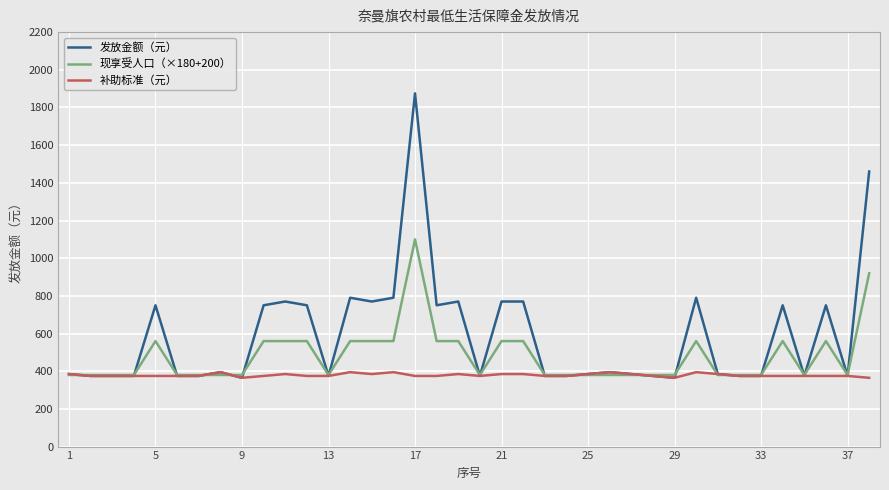

At how many categories does at least one series exceed 937?

2